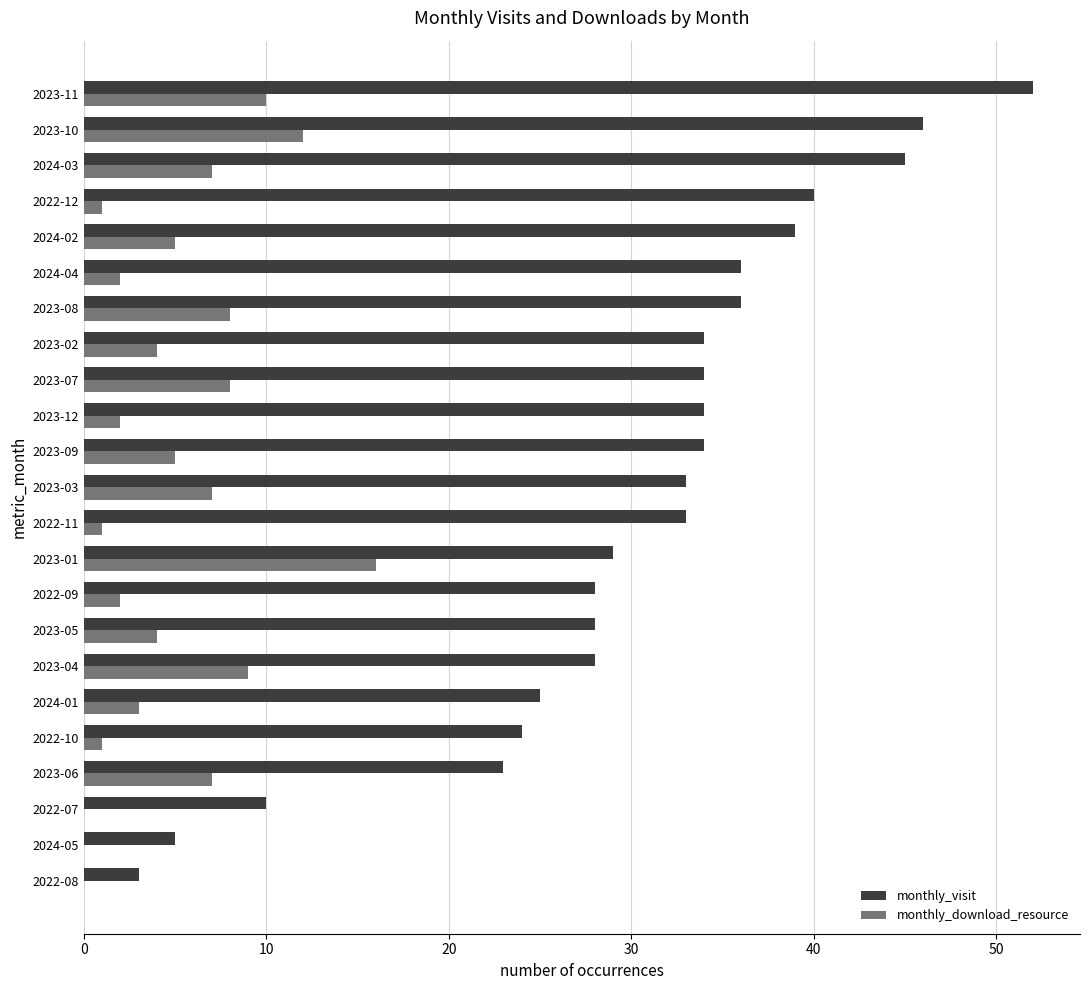

Which series has the largest range (max minus min)?

monthly_visit